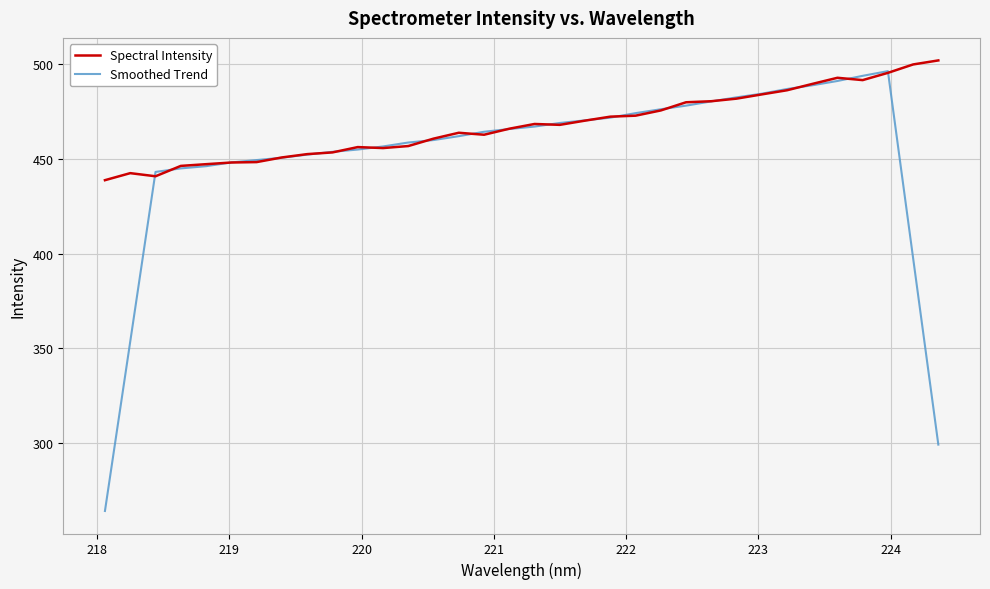

What is the maximum value shown in the chart?

501.7